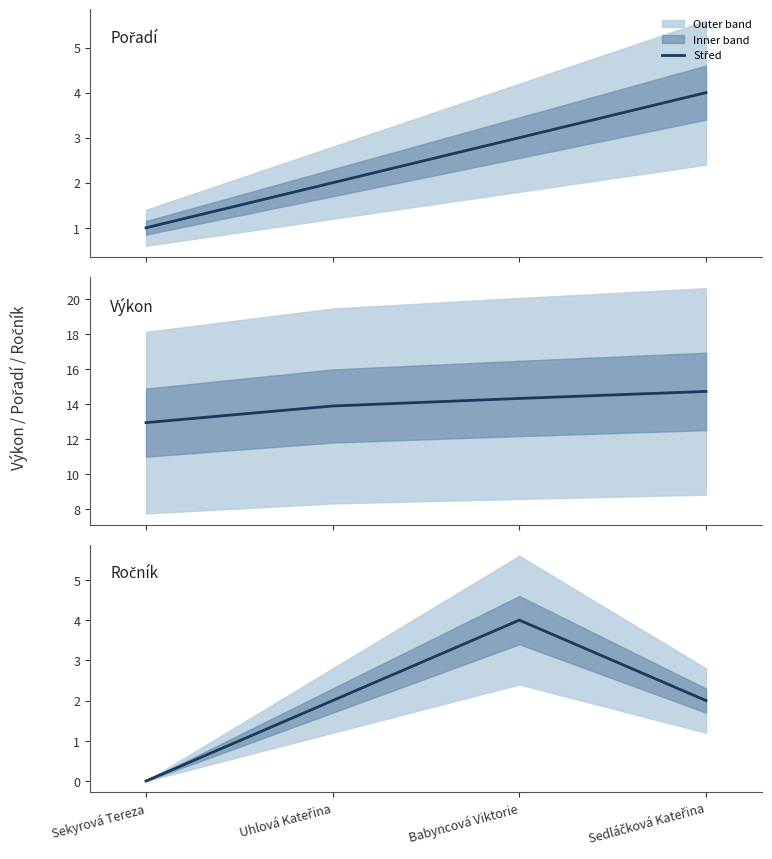

Count the number of categories in the chart.

4